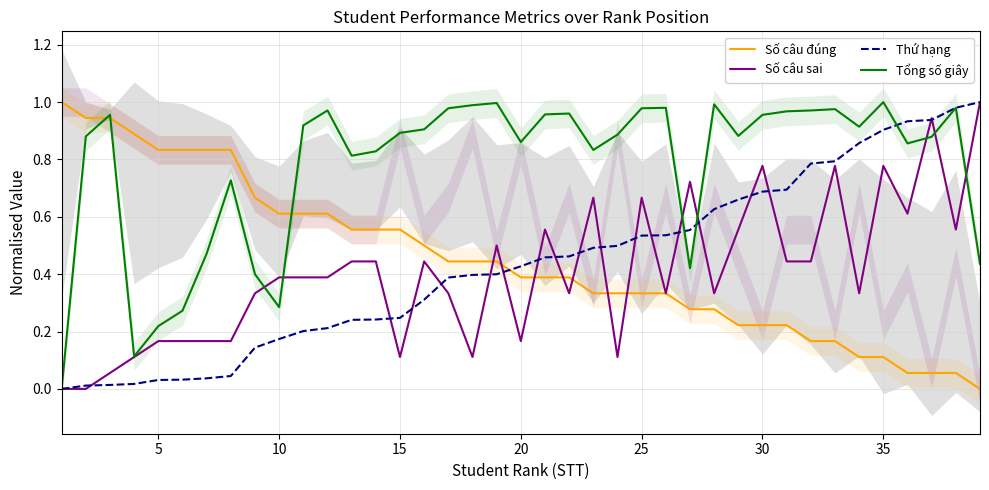

True or false: Số câu đúng and Thứ hạng cross at least once.

True